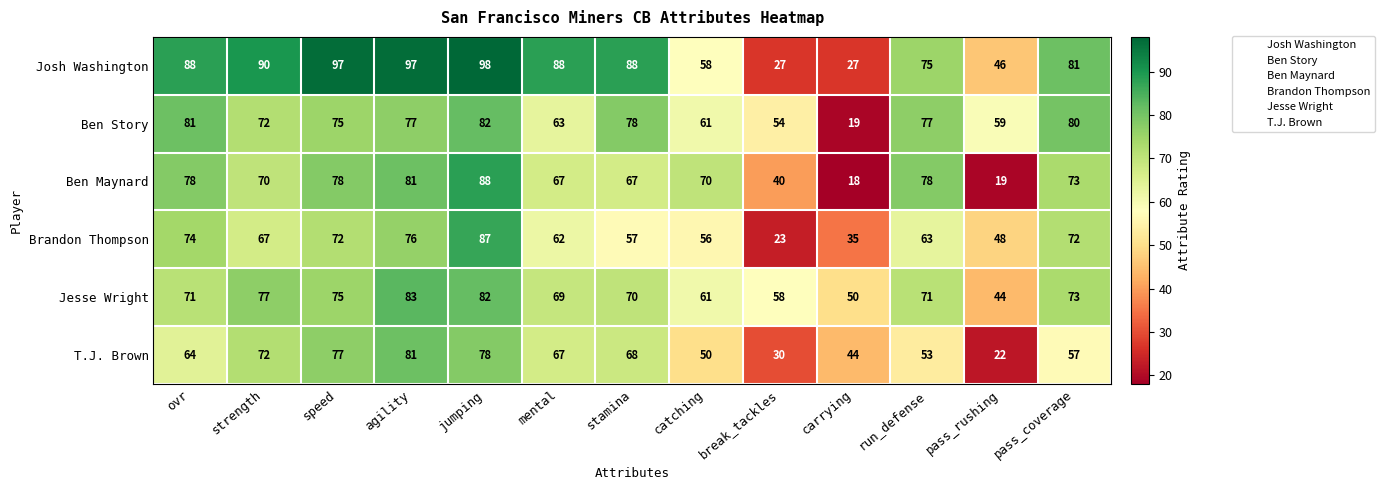

What is the approximate value of T.J. Brown at ovr, to the nearest 5?

65